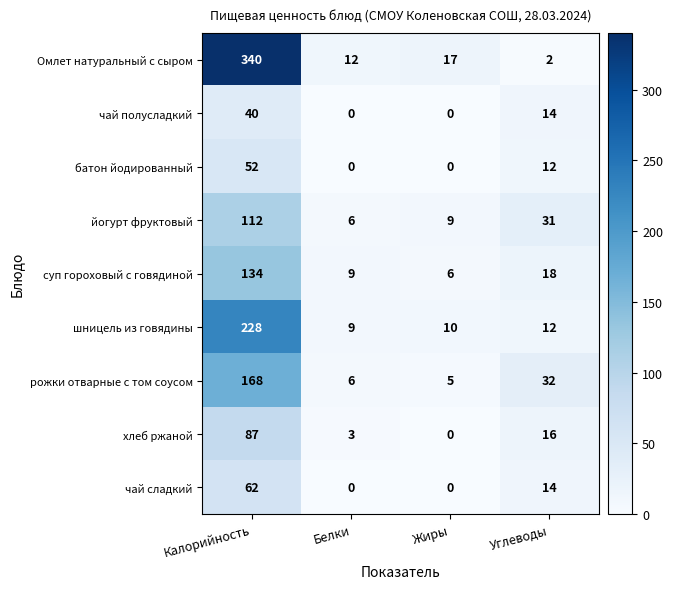

At which label does суп гороховый с говядиной first exceed 18?

Калорийность